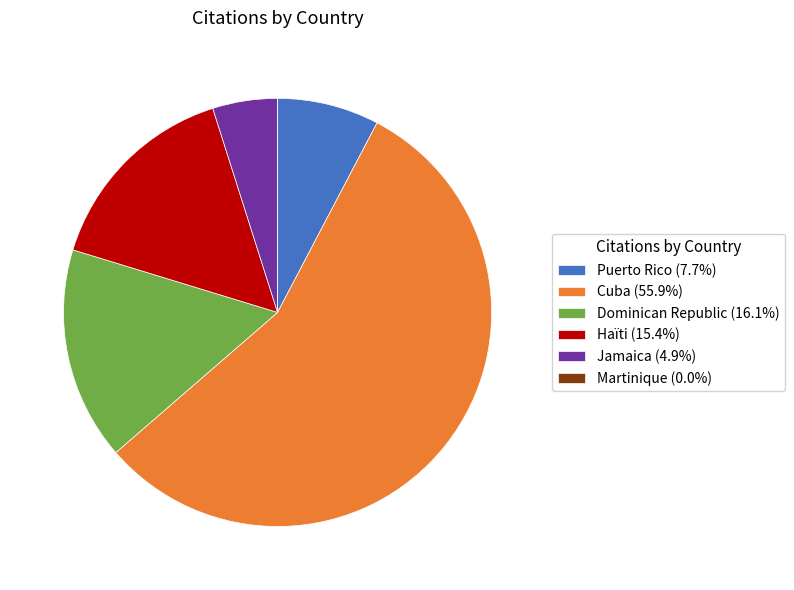

Between Cuba and Haïti, which is larger?

Cuba